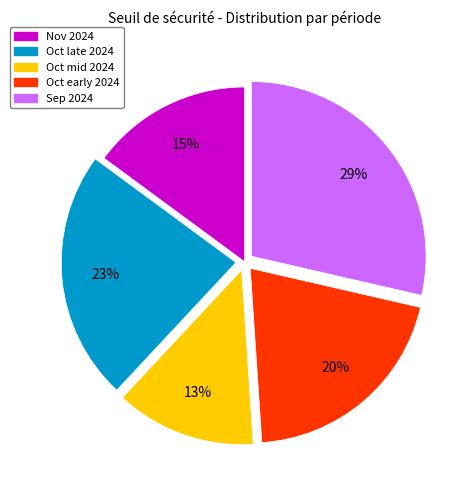

To the nearest percent, what is the average slice percentage?

20%